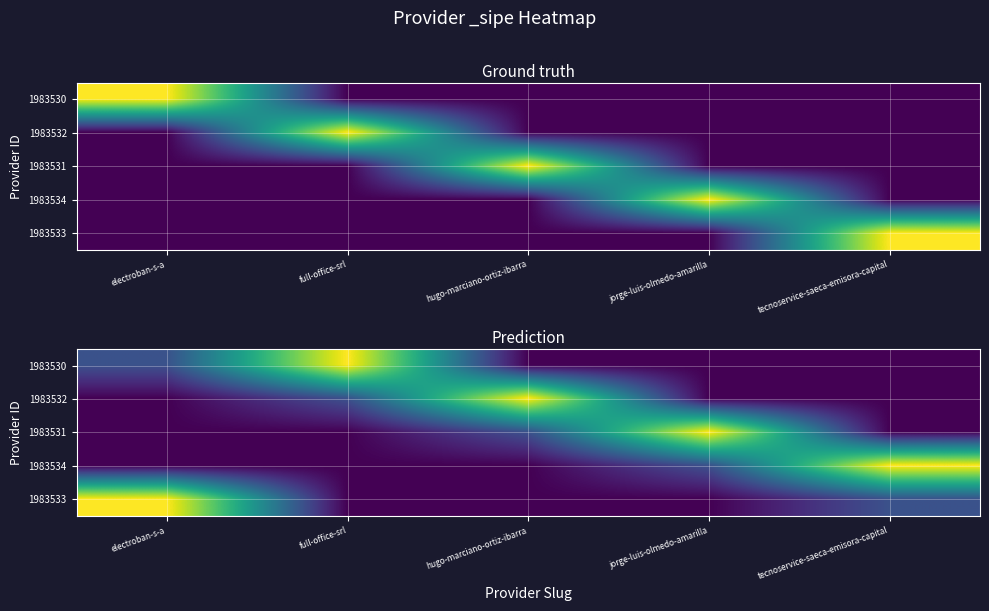

List the labels in order of 1983532 value, smallest first.

electroban-s-a, jorge-luis-olmedo-amarilla, tecnoservice-saeca-emisora-capital, full-office-srl, hugo-marciano-ortiz-ibarra